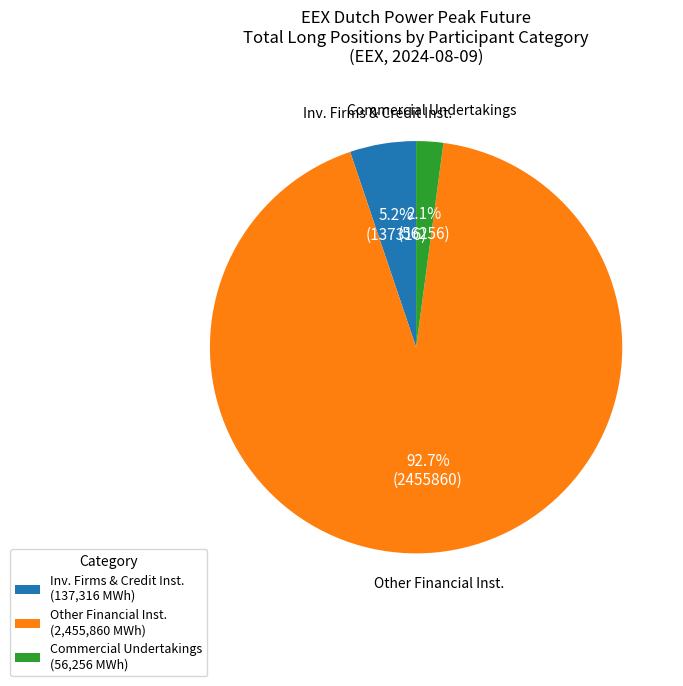

Which category has the biggest portion of the pie?

Other Financial Inst. (2,455,860 MWh)